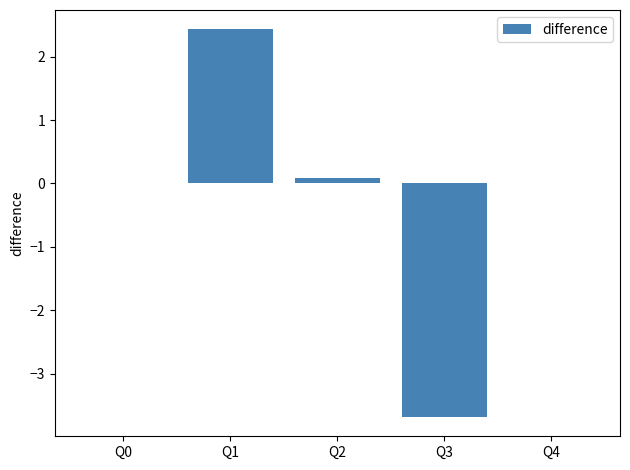

What is the greatest value displayed?

2.4